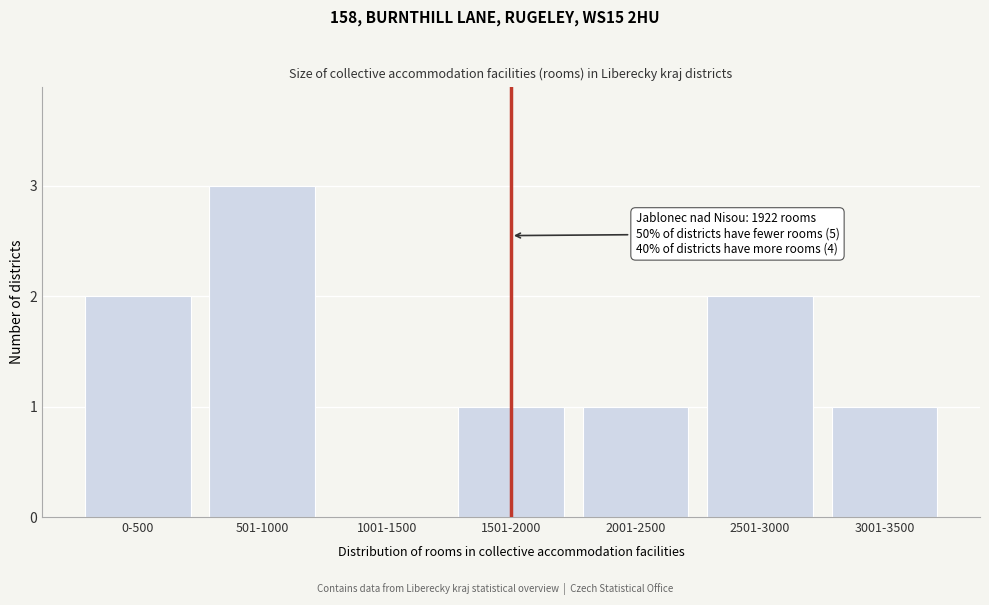

Reading left to right, what are all the values shown in this chart?

0-500=2	501-1000=3	1001-1500=0	1501-2000=1	2001-2500=1	2501-3000=2	3001-3500=1